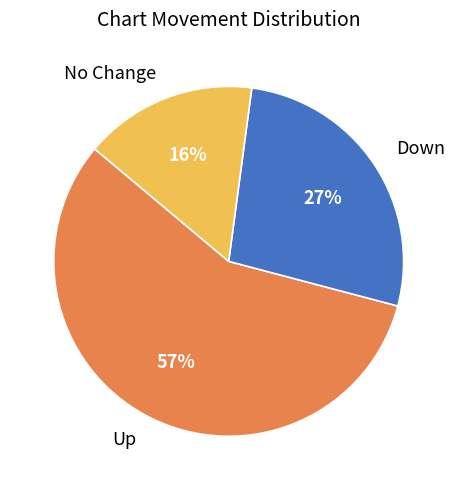

To the nearest percent, what is the average slice percentage?

33%